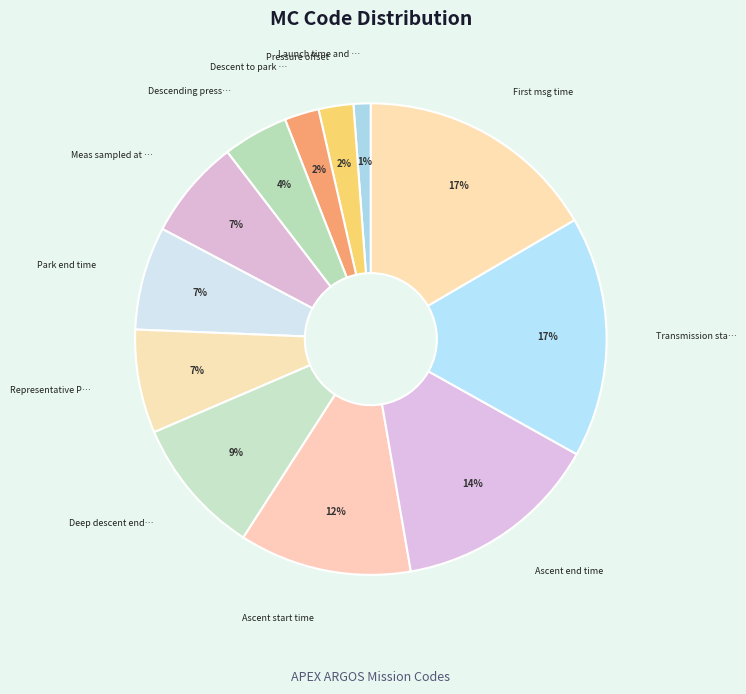

Count the number of slices in the pie.

12